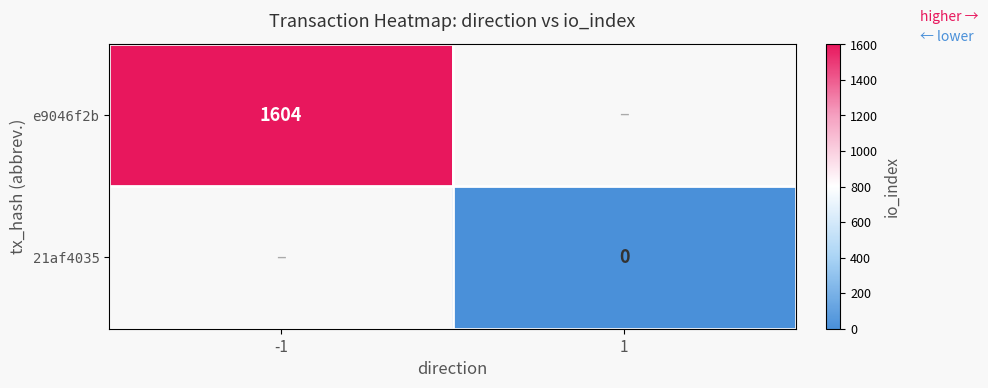

Is it true that e9046f2b equals 842 at -1?

False